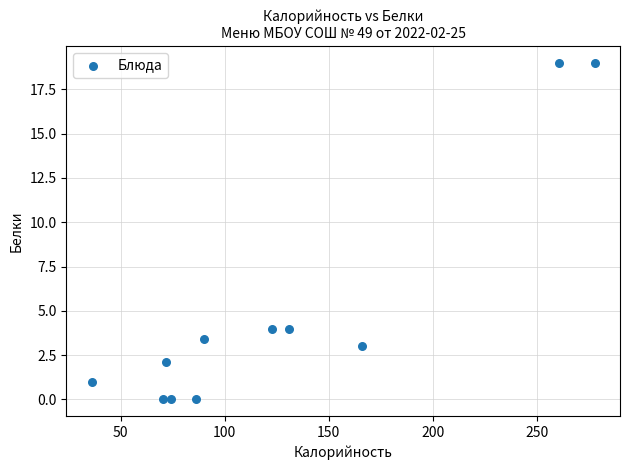

What is the average X value?

126.1